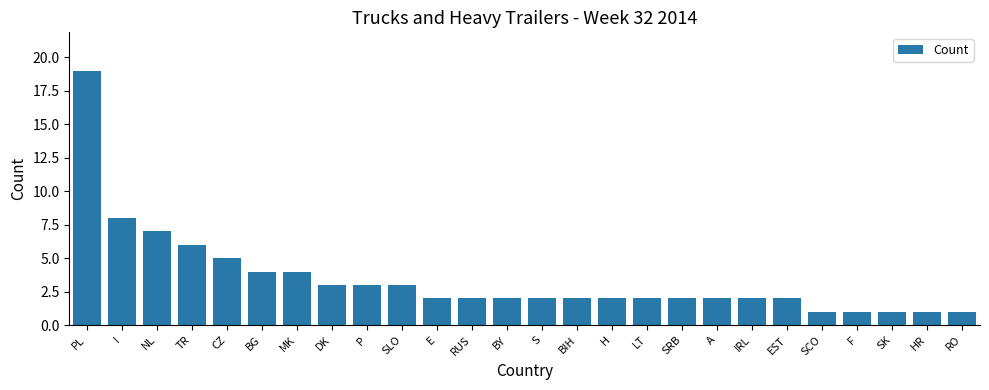

What is the smallest value displayed?

1